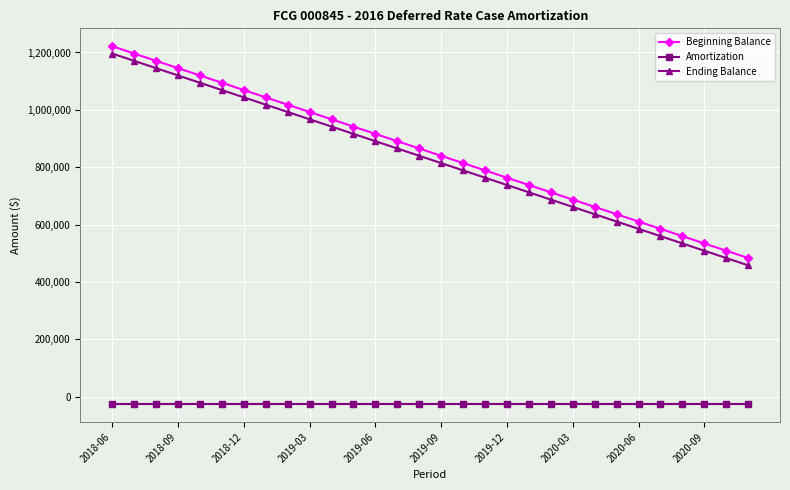

At how many categories does at least one series exceed 39668?

30